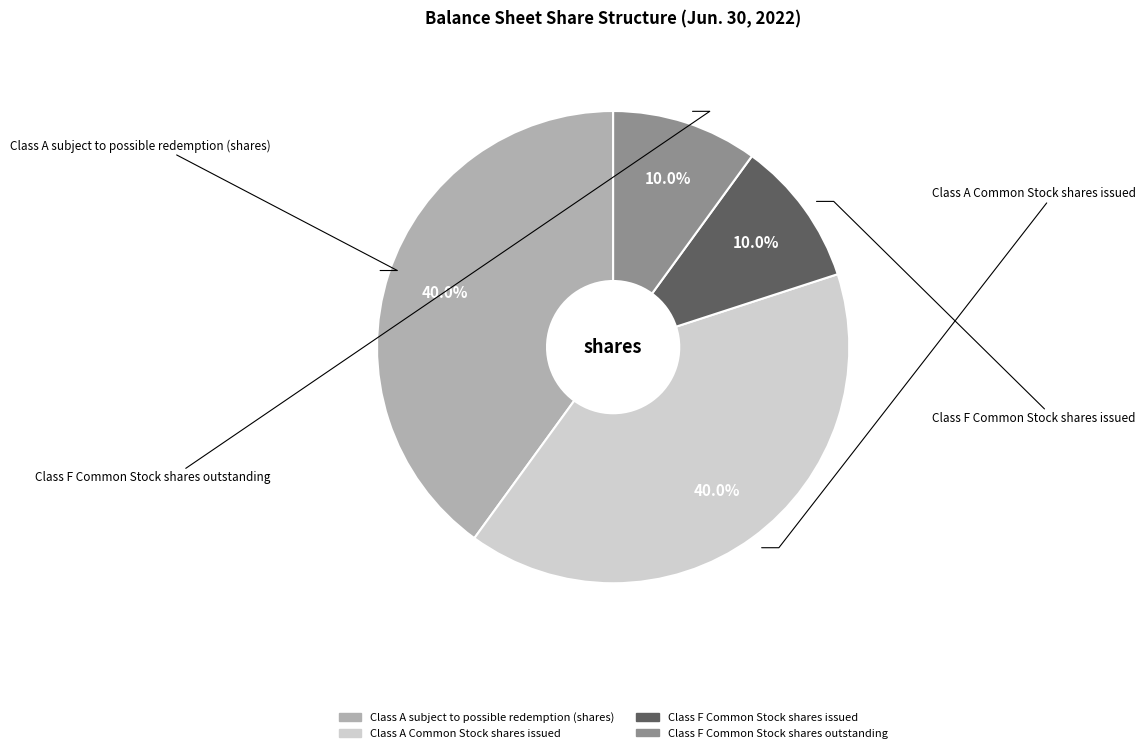

Count the number of slices in the pie.

4